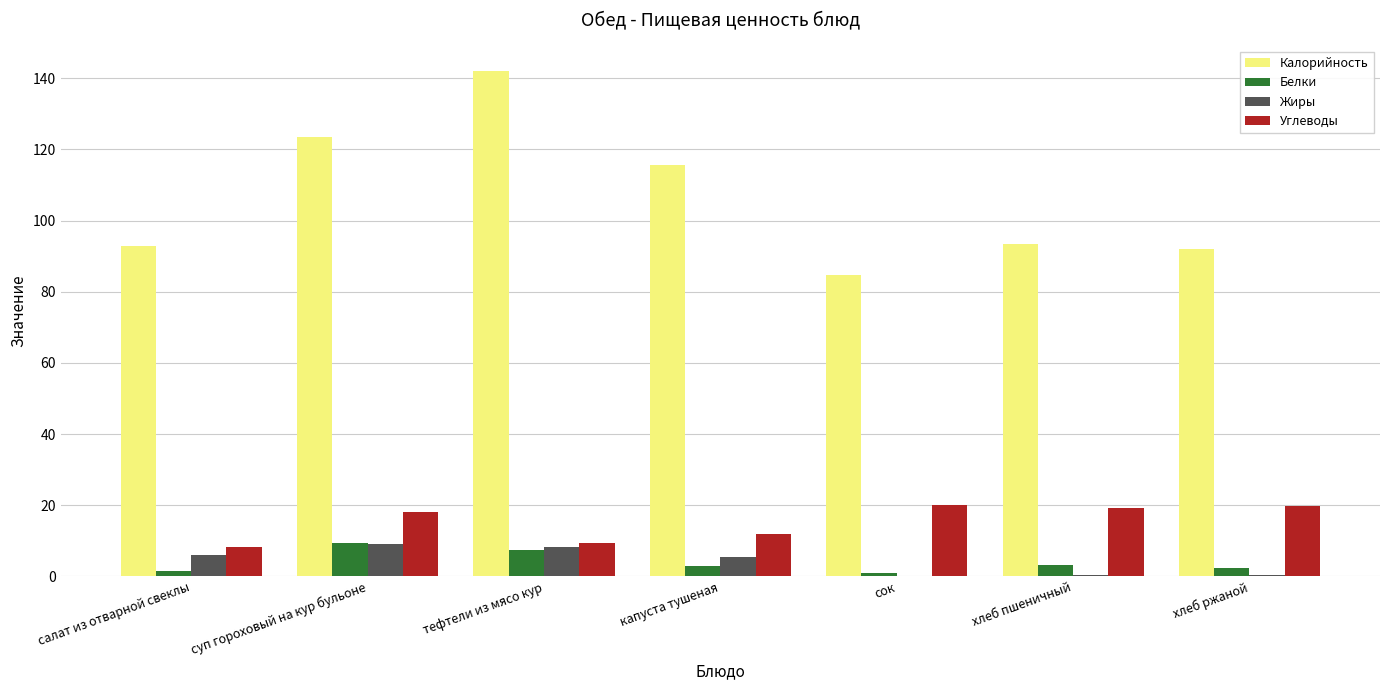

Read the Белки value at суп гороховый на кур бульоне.

9.3